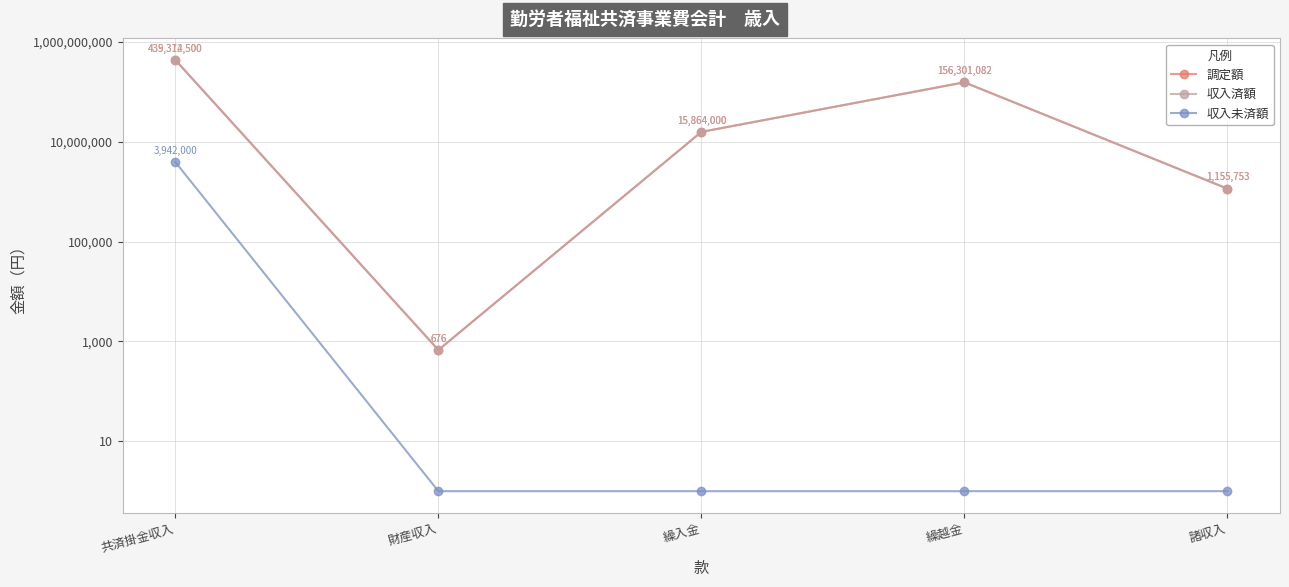

At which category is the sum across all series the highest?

共済掛金収入